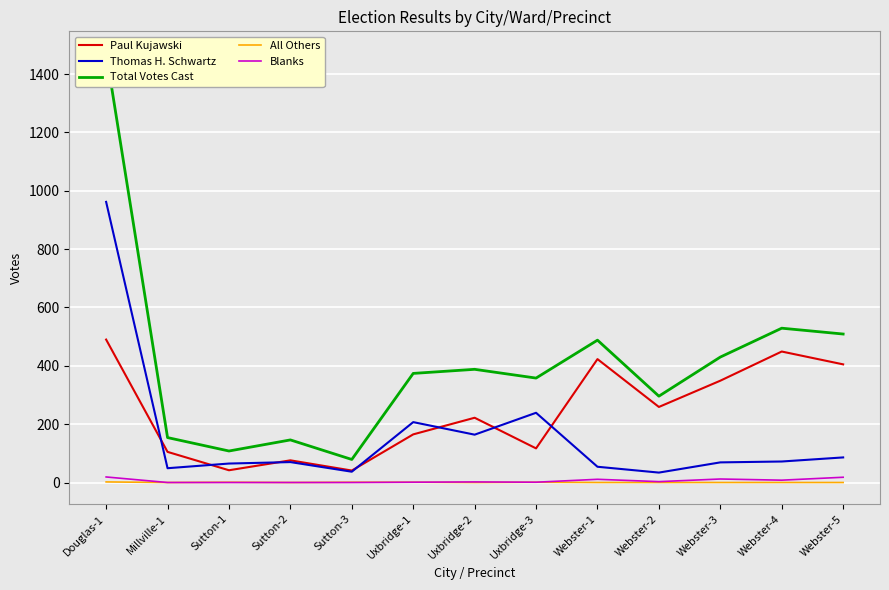

Between Webster-1 and Webster-3, which is larger?

Webster-1